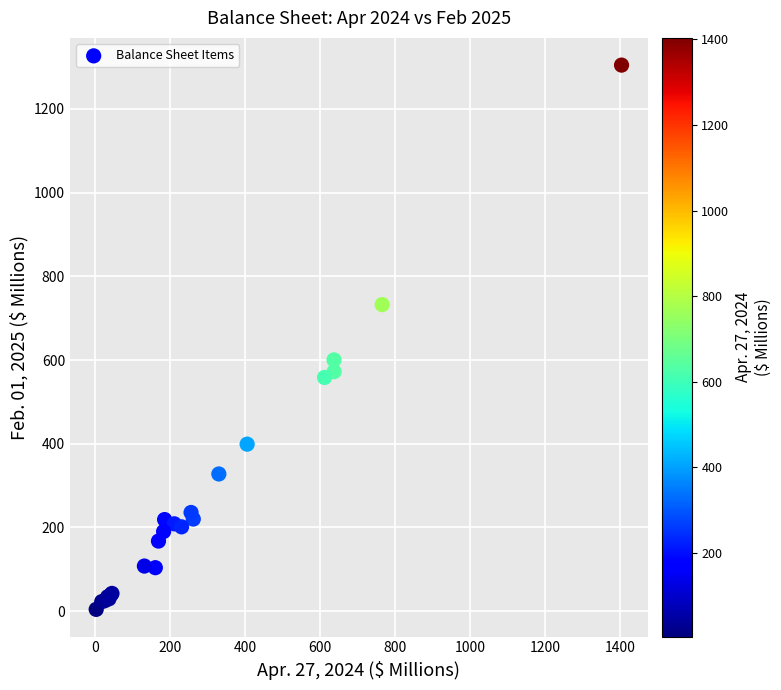

What Y value in the scatter plot is closest to 654?

600.3